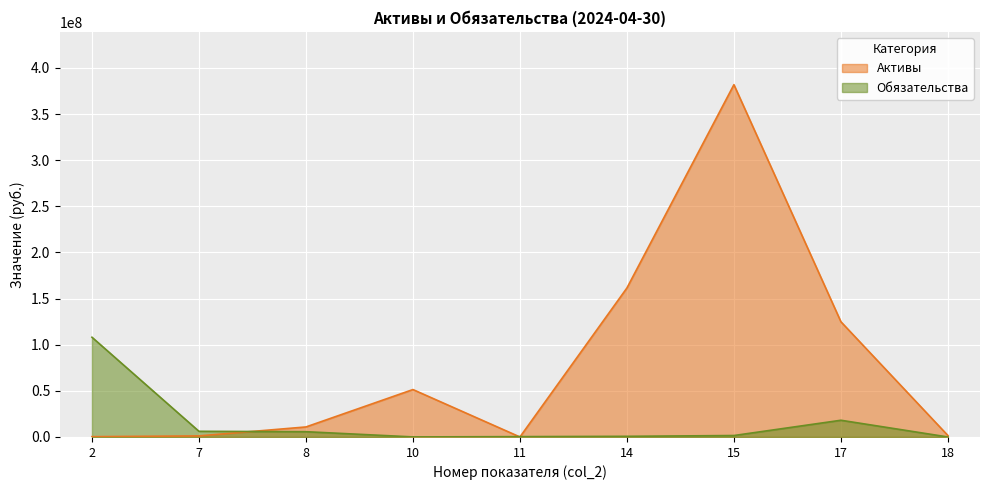

How many positive values does the Обязательства series have?

8